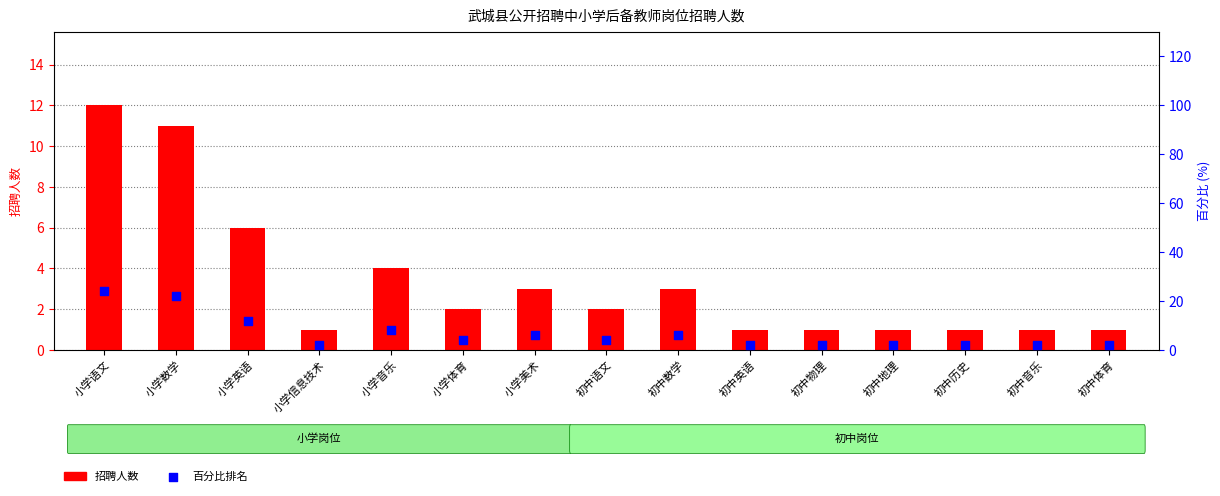

What are all the series names shown in the legend?

招聘人数, 百分比排名